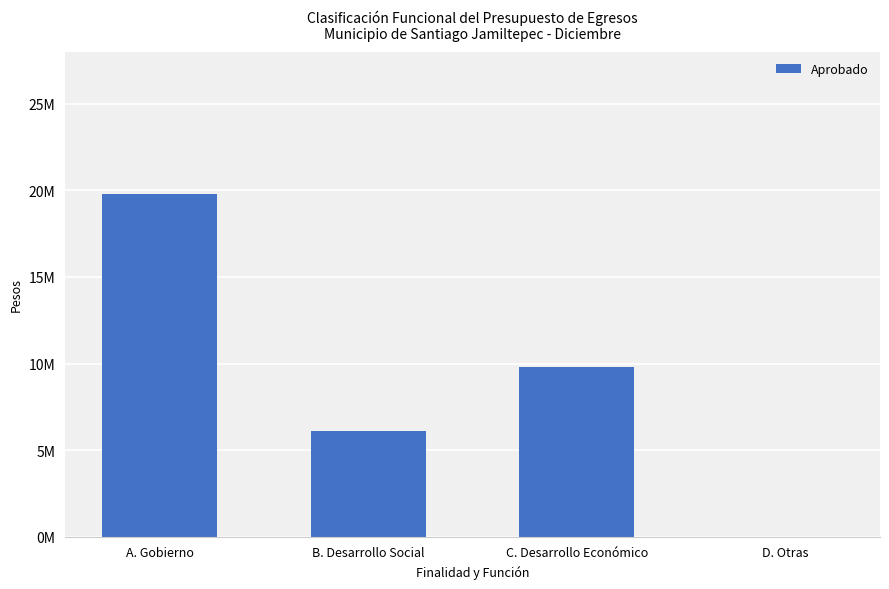

List the labels in order of value, smallest first.

D. Otras, B. Desarrollo Social, C. Desarrollo Económico, A. Gobierno